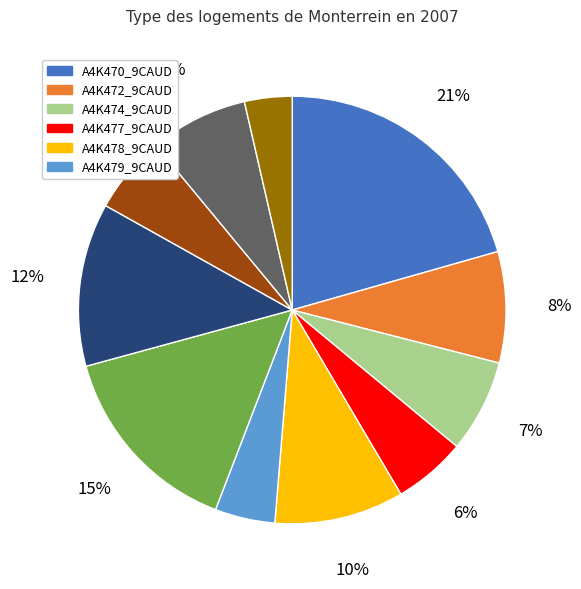

Does any single category account for the majority?

No